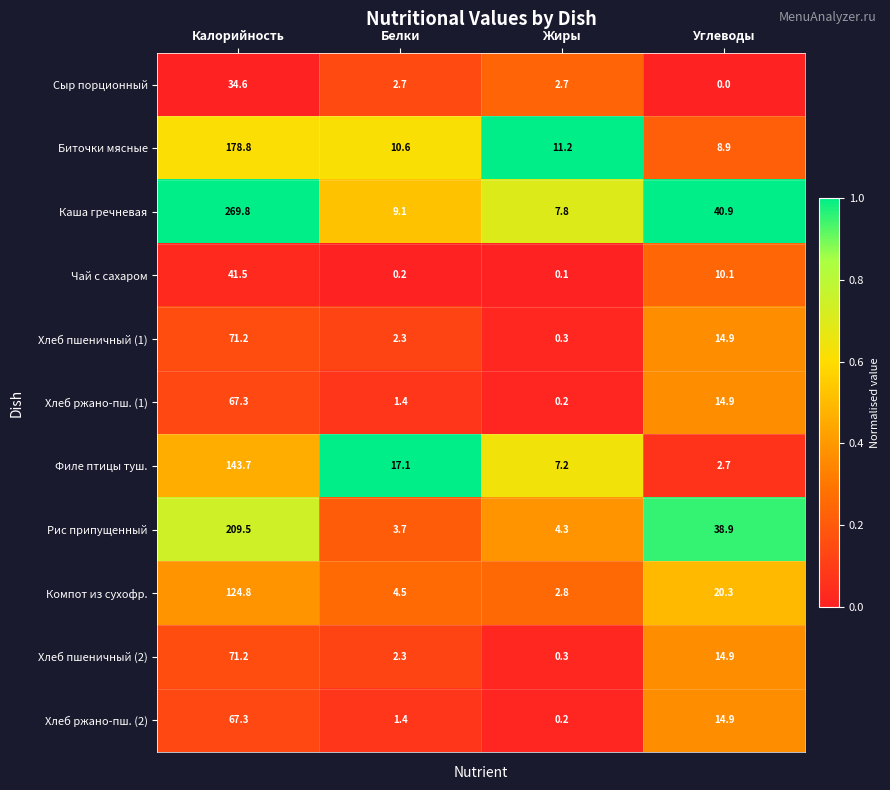

Is it true that Каша гречневая equals 5.3 at Жиры?

False